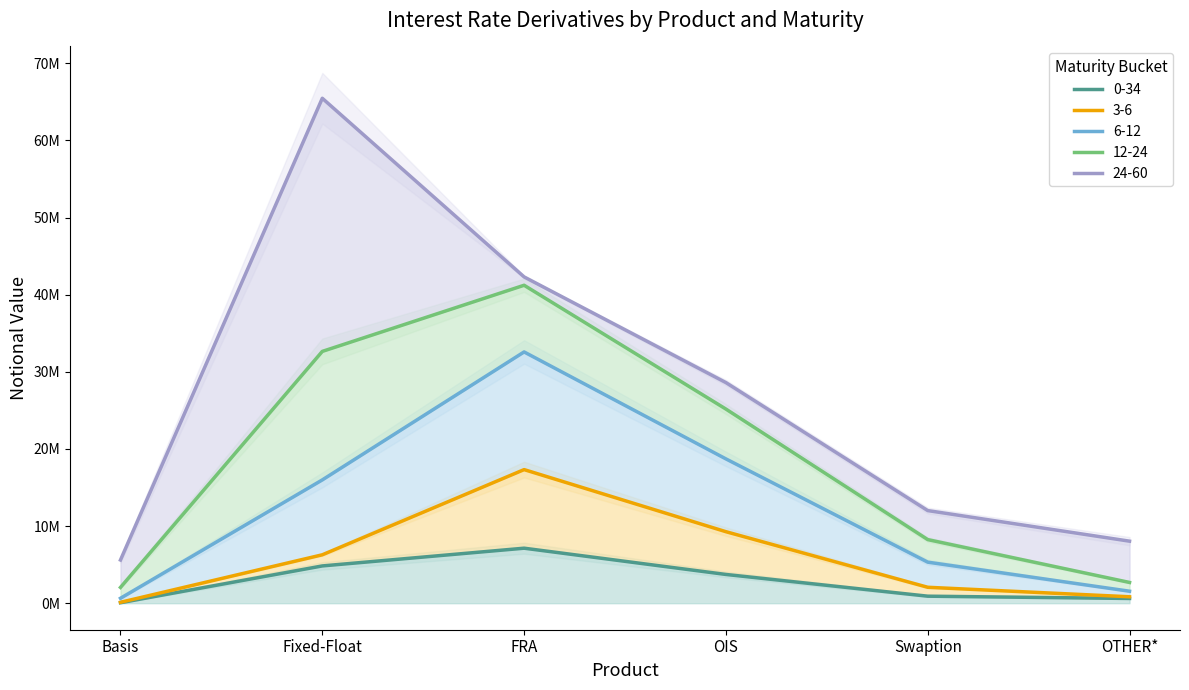

Reading left to right, transcribe all the data shown in this chart.

0-34: Basis=61404	Fixed-Float=4834167	FRA=7132733	OIS=3728533	Swaption=911118	OTHER*=615969
6-12: Basis=641120	Fixed-Float=15985699	FRA=32576914	OIS=18709222	Swaption=5323078	OTHER*=1554611
12-24: Basis=5602537	Fixed-Float=65464199	FRA=42304139	OIS=28602276	Swaption=12009429	OTHER*=8043067